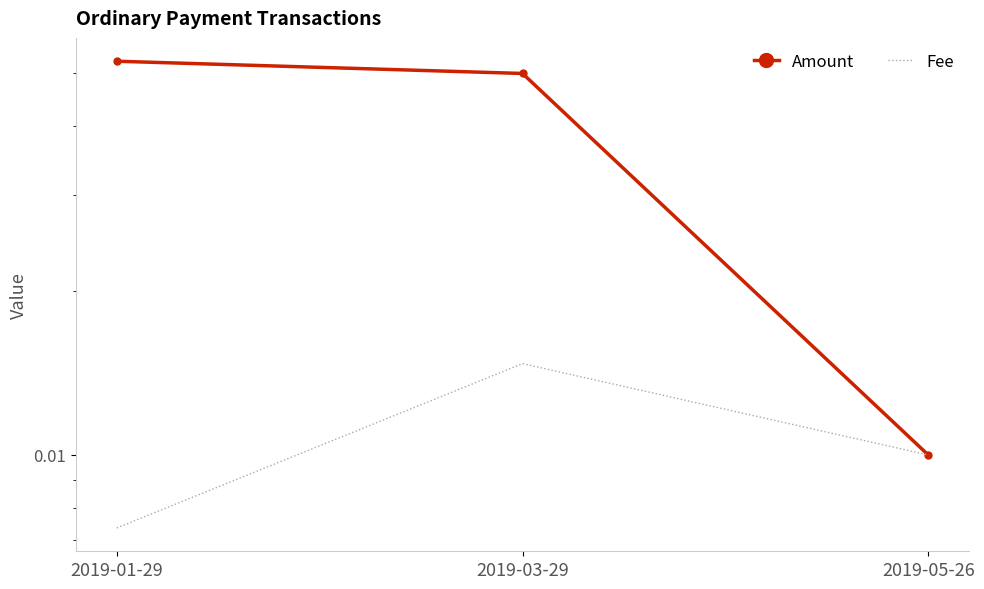

Count the number of categories in the chart.

3